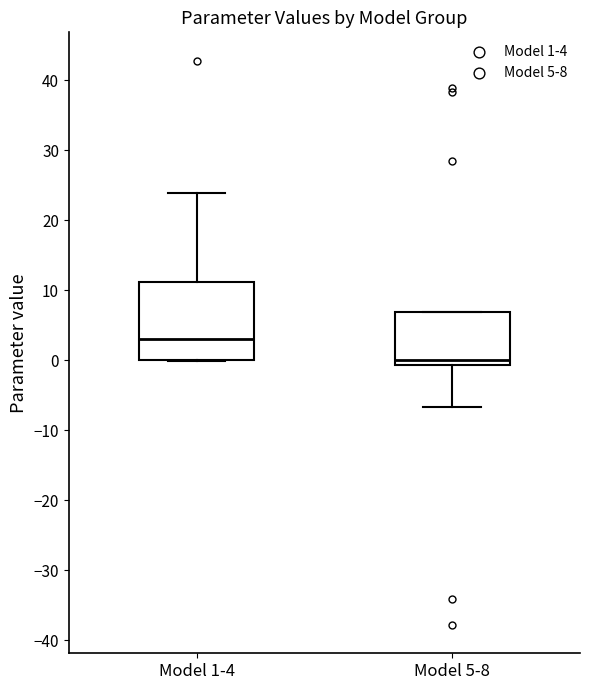

Which box is the tallest, from its lower edge to its upper edge?

Model 1-4